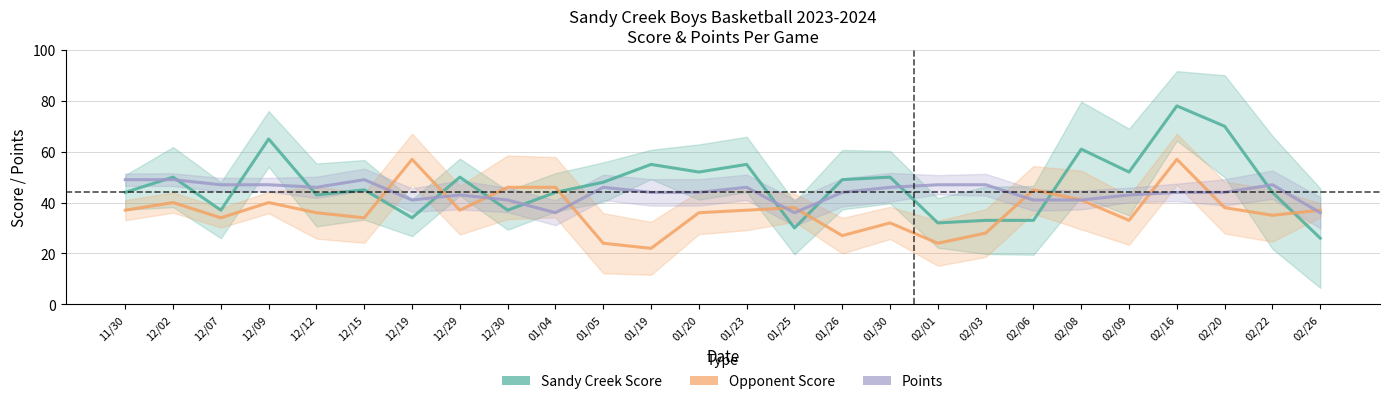

List the series in order of their peak value, highest first.

Sandy Creek Score, Opponent Score, Points